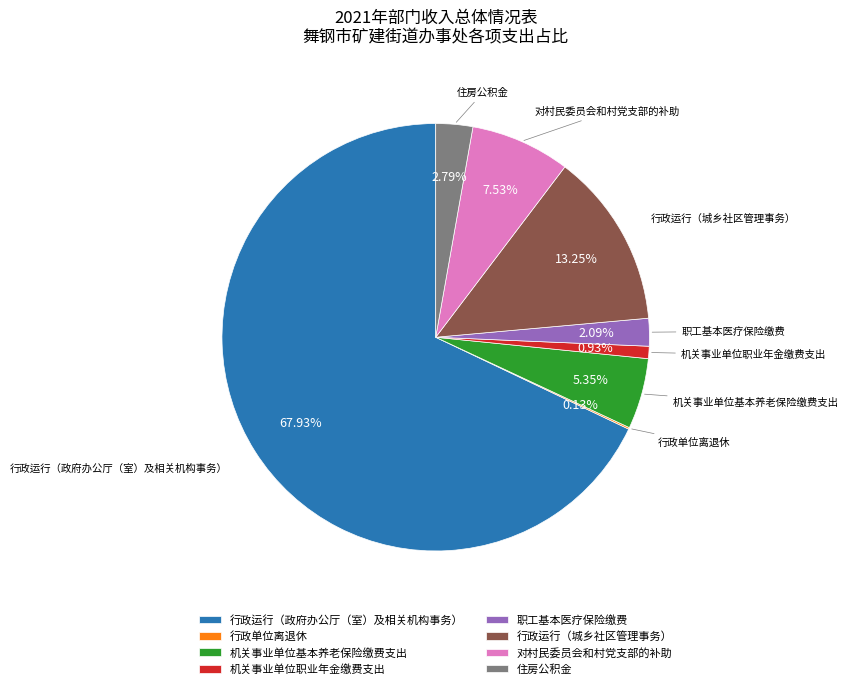

Which slice is the largest?

行政运行（政府办公厅（室）及相关机构事务）